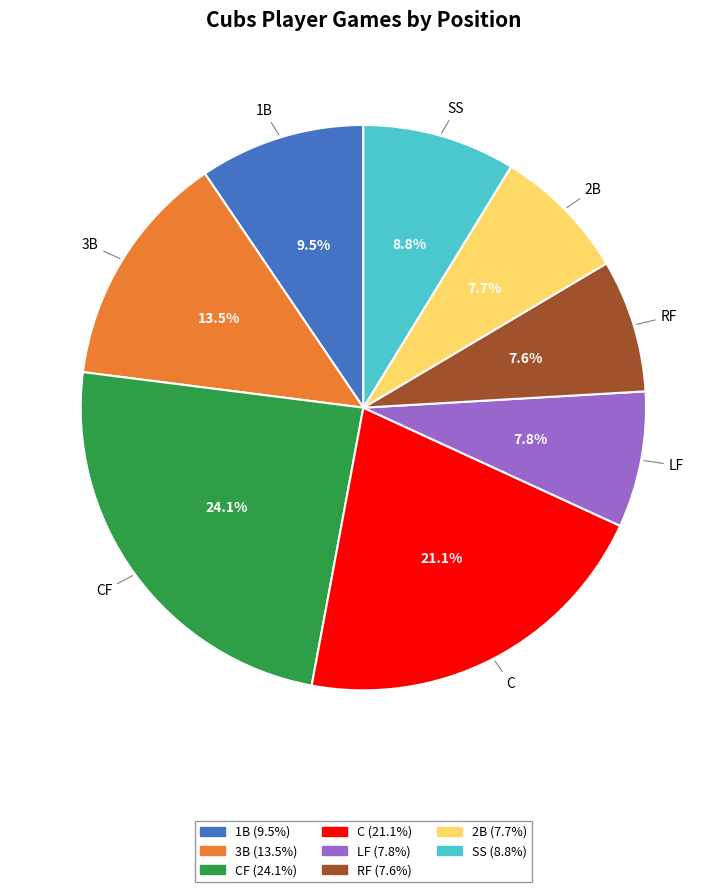

Does any single category account for the majority?

No